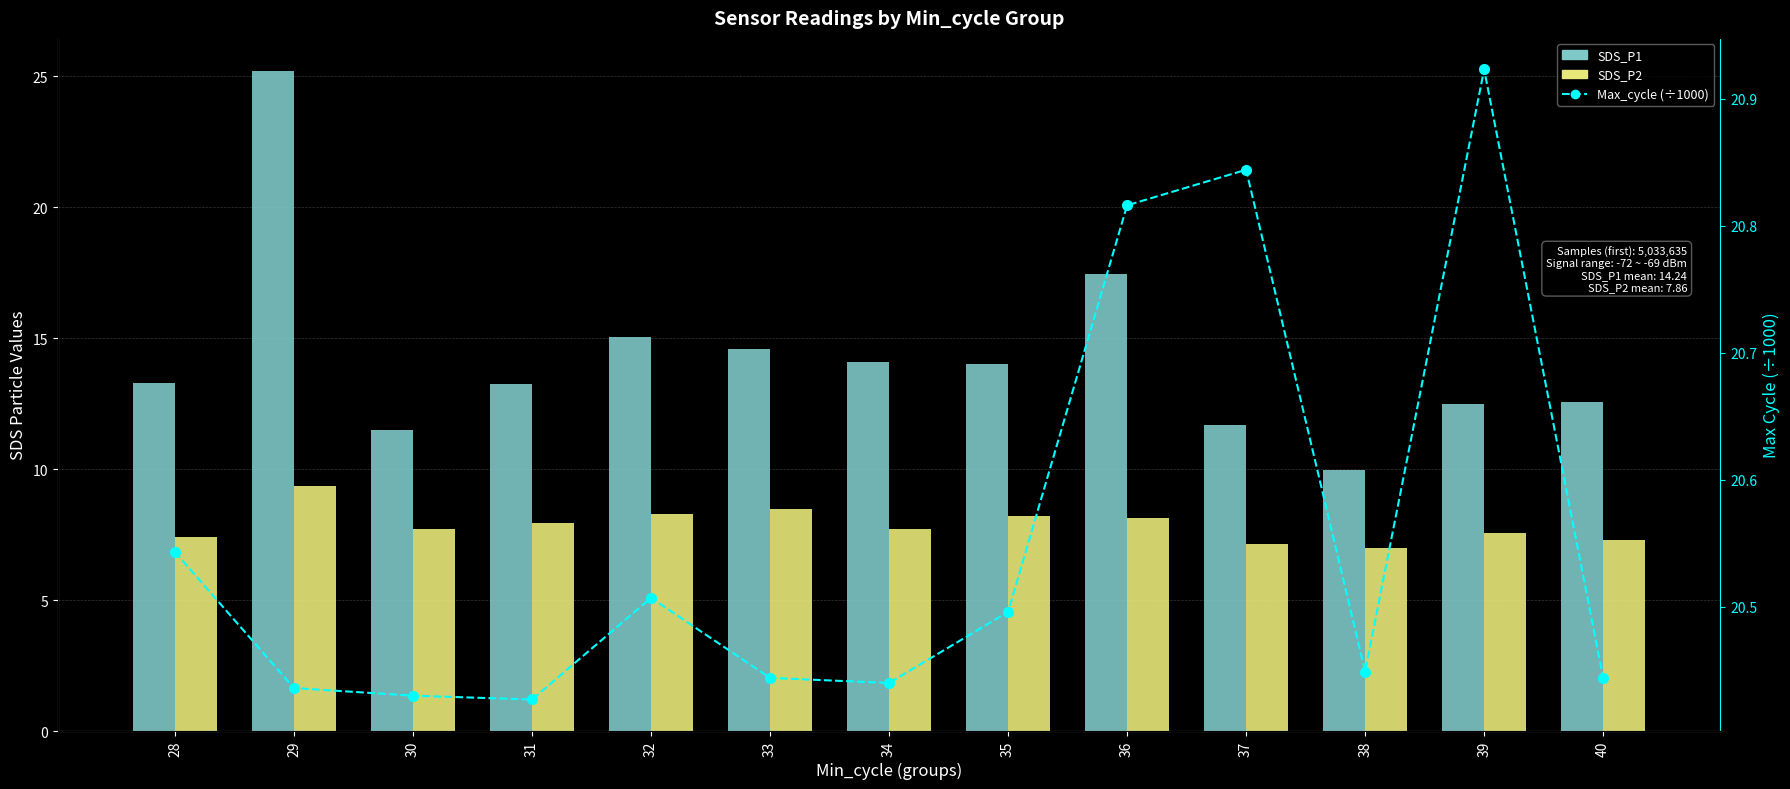

What is the smallest value displayed?

7.0